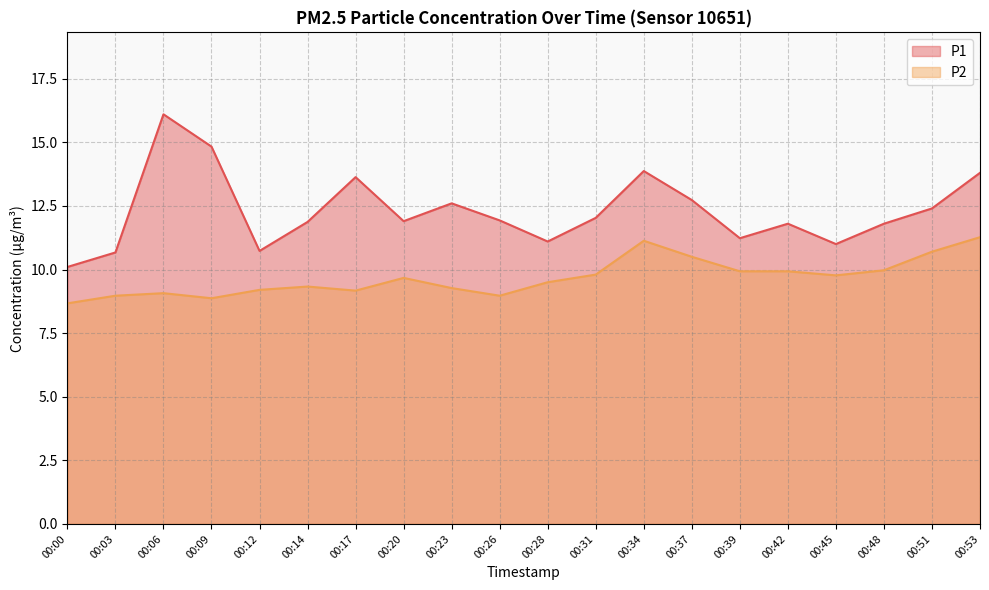

Which category has the lowest value in the P2 series?

00:00